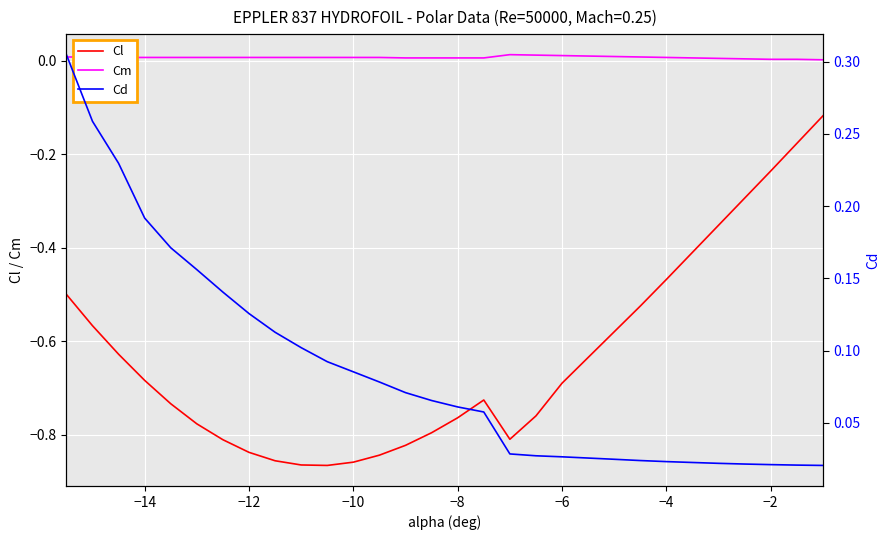

Is this an area chart (filled region under the line)?

No